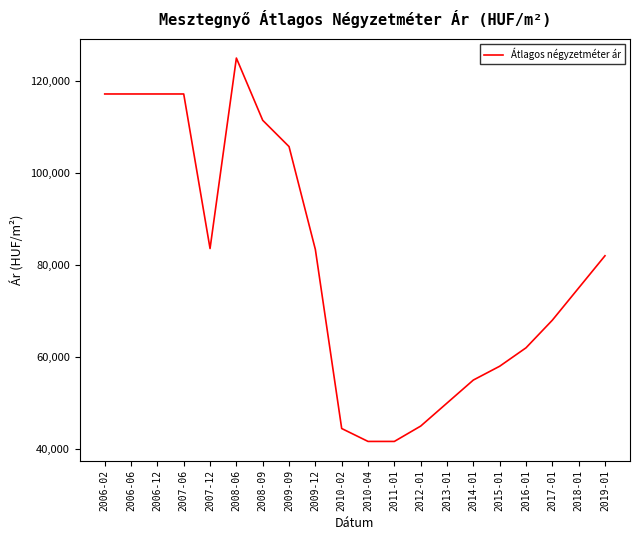

How many lines are shown in the chart?

1